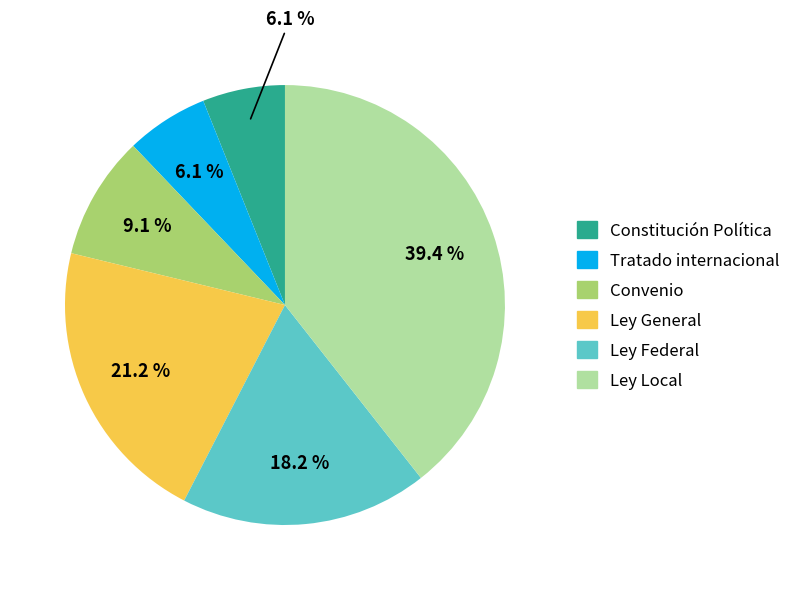

Is it true that Ley Local is 39% of the pie?

True